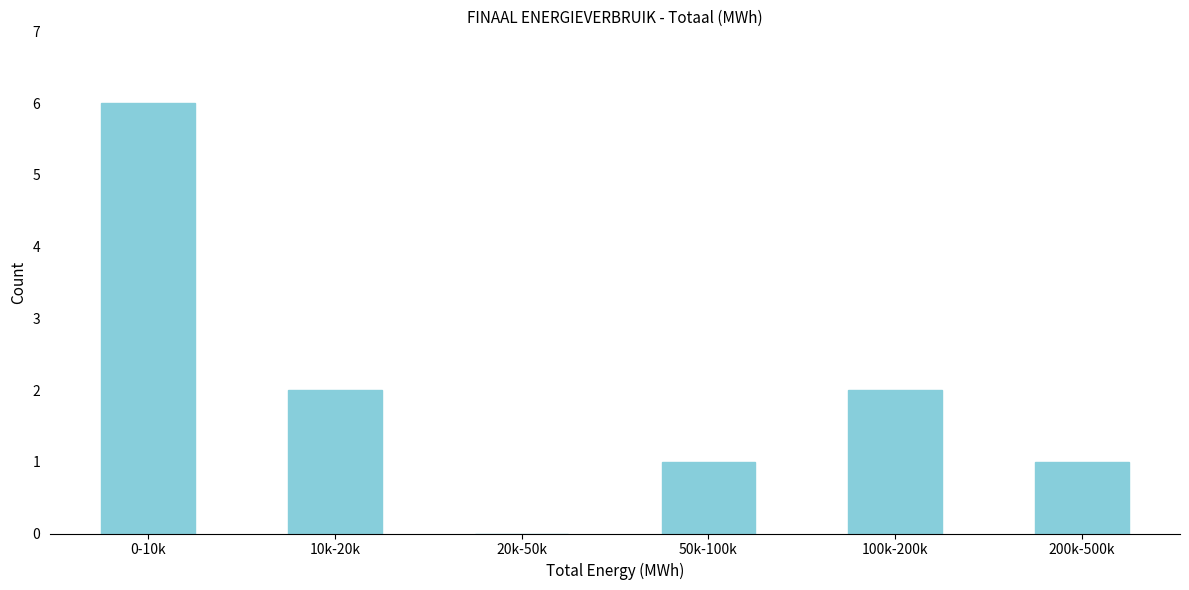

Reading left to right, what are all the values shown in this chart?

0-10k=6	10k-20k=2	20k-50k=0	50k-100k=1	100k-200k=2	200k-500k=1